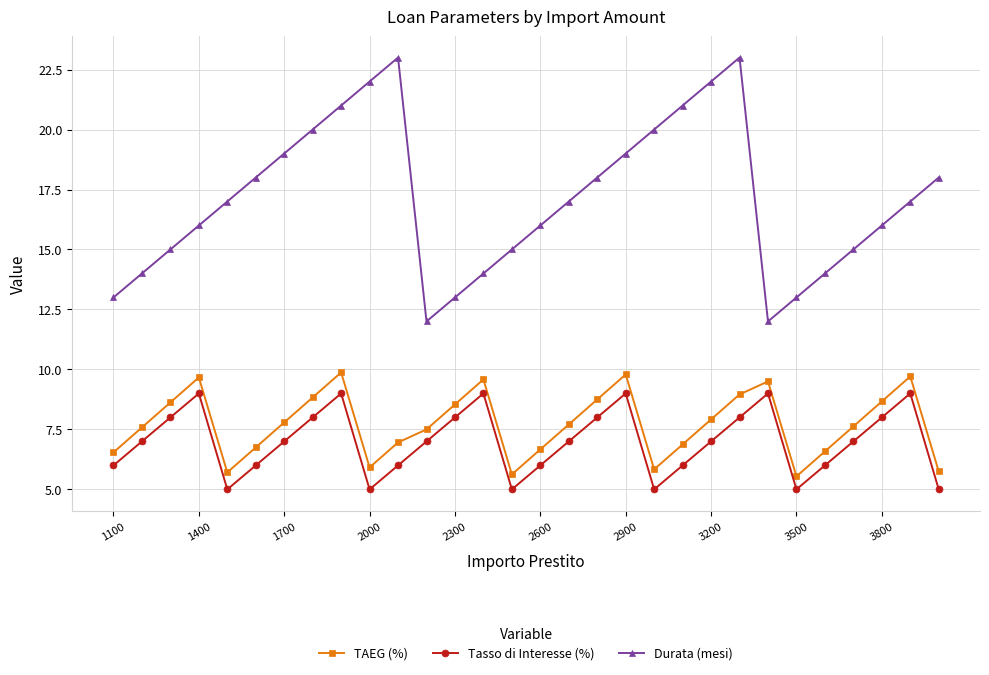

True or false: Durata (mesi) and Tasso di Interesse (%) intersect in this chart.

False